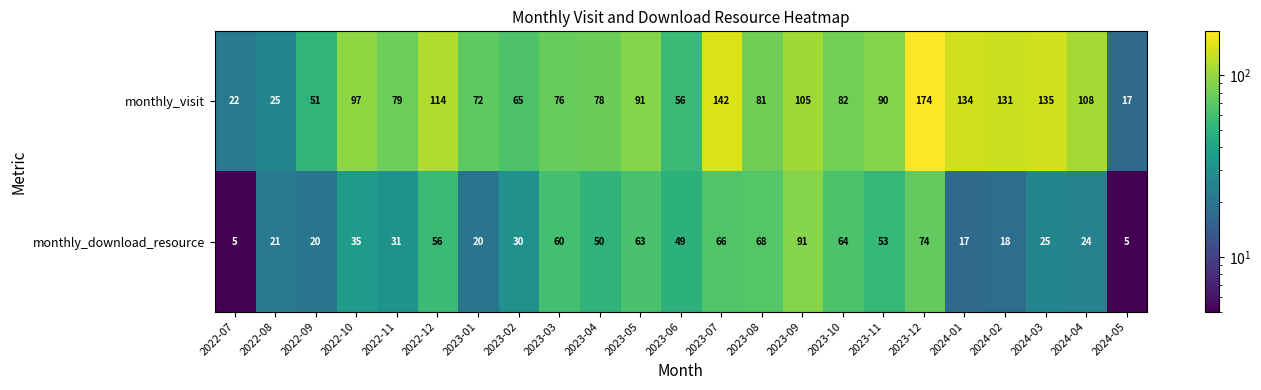

What is the maximum value for monthly_download_resource?

91